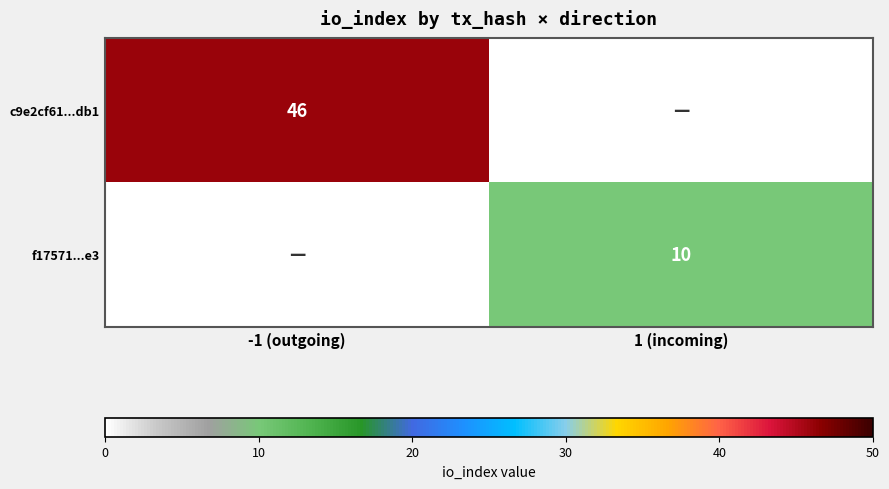

The c9e2cf61...db1 series shows 24 at -1 (outgoing). True or false?

False